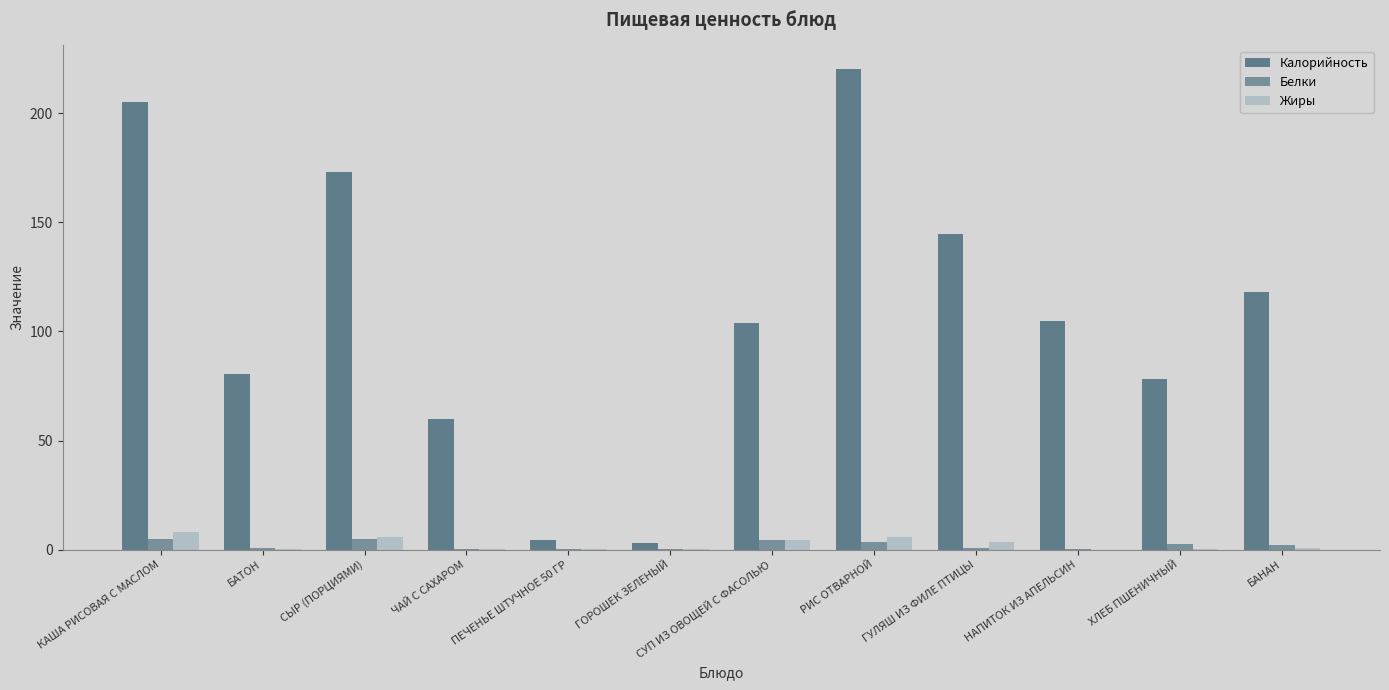

The Жиры series shows 2.3 at СУП ИЗ ОВОЩЕЙ С ФАСОЛЬЮ. True or false?

False